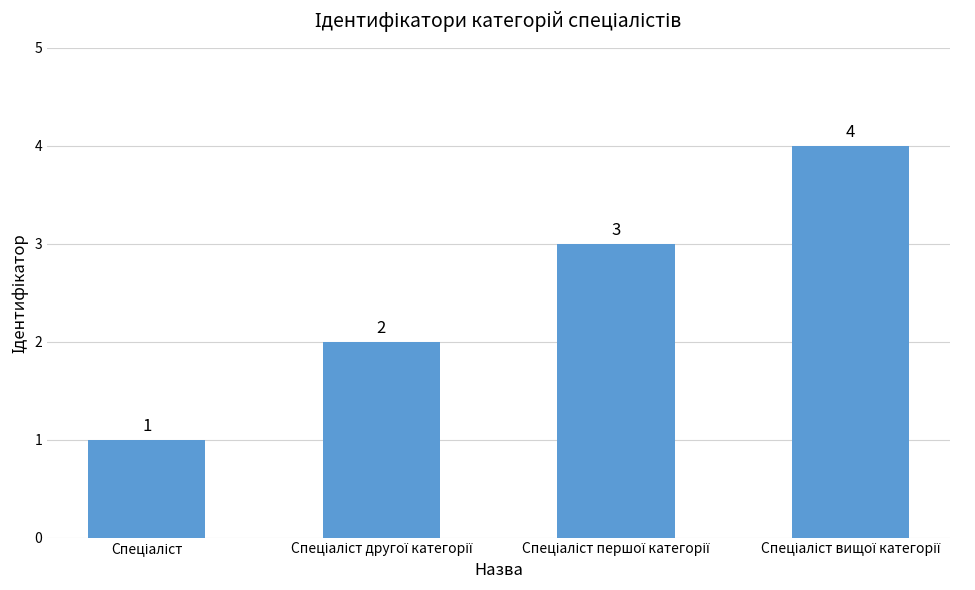

What is the difference between the second highest and second lowest values?

1